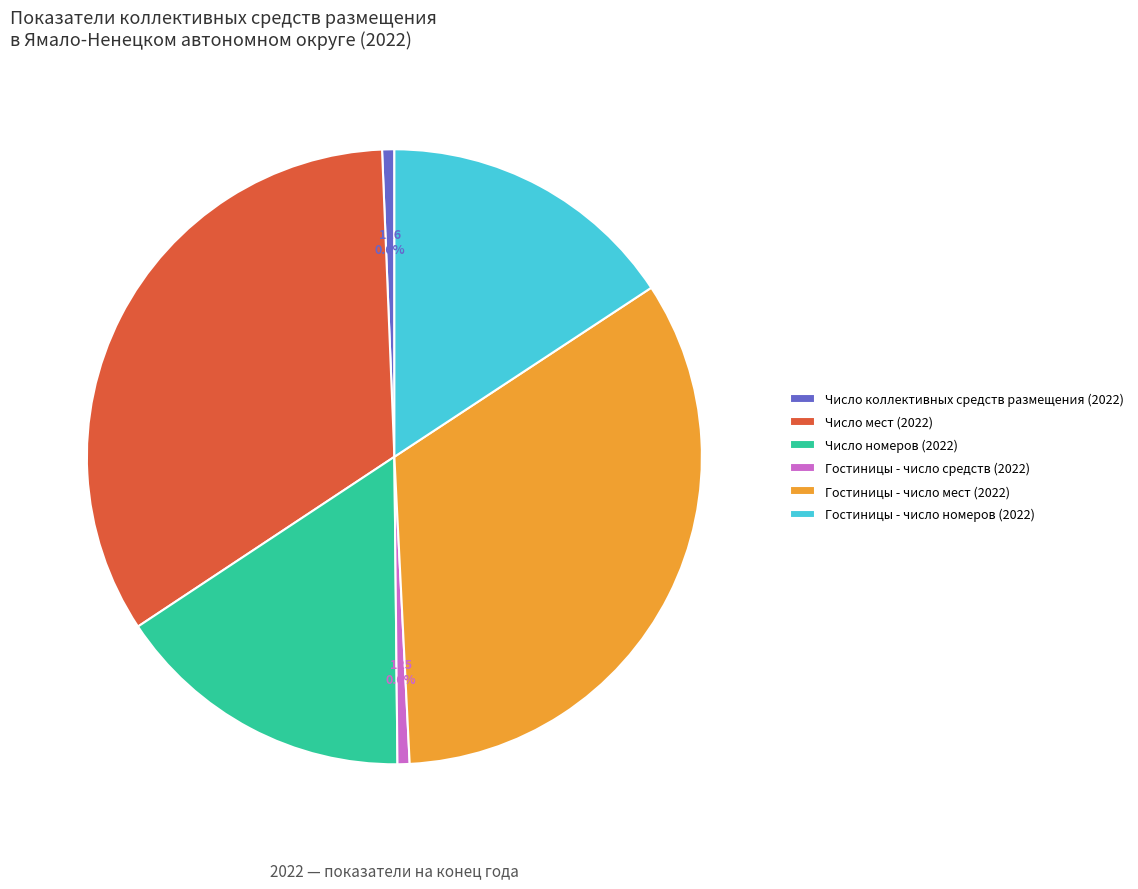

Is it true that Число коллективных средств размещения (2022) is 14% of the pie?

False